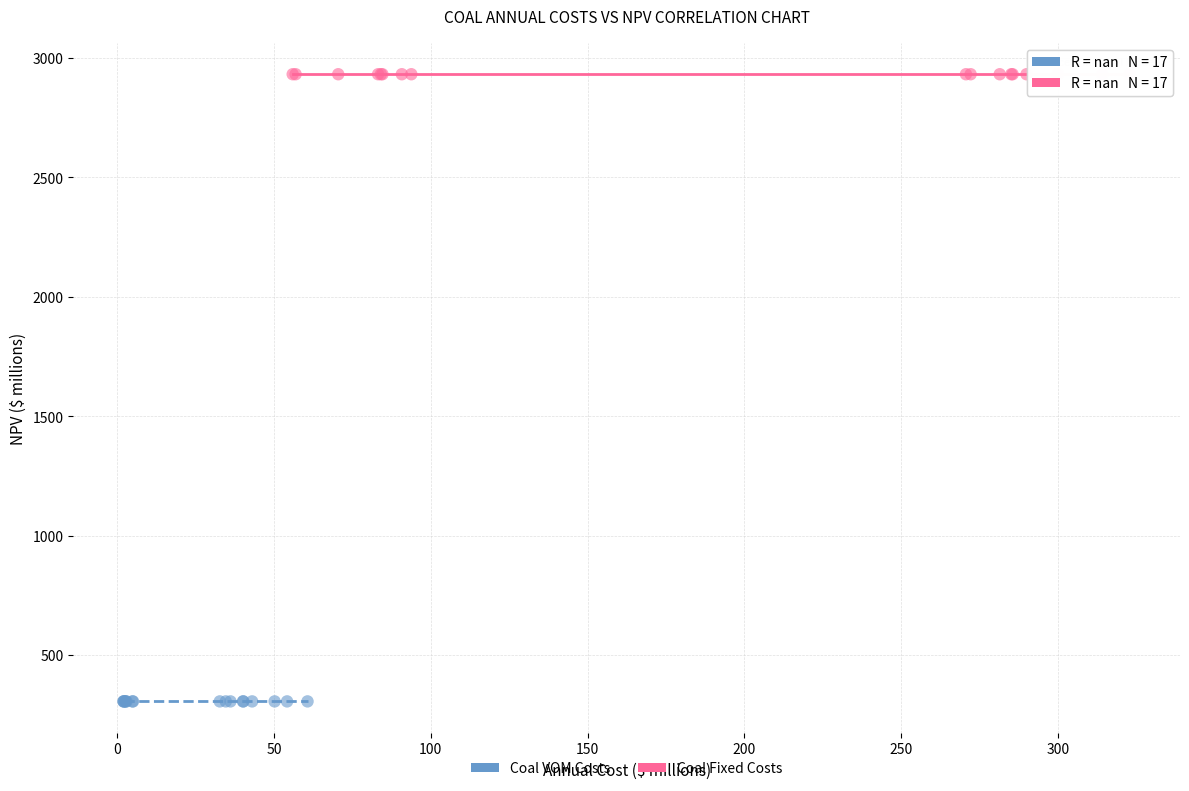

Which series reaches the maximum Y coordinate?

Coal Fixed Costs